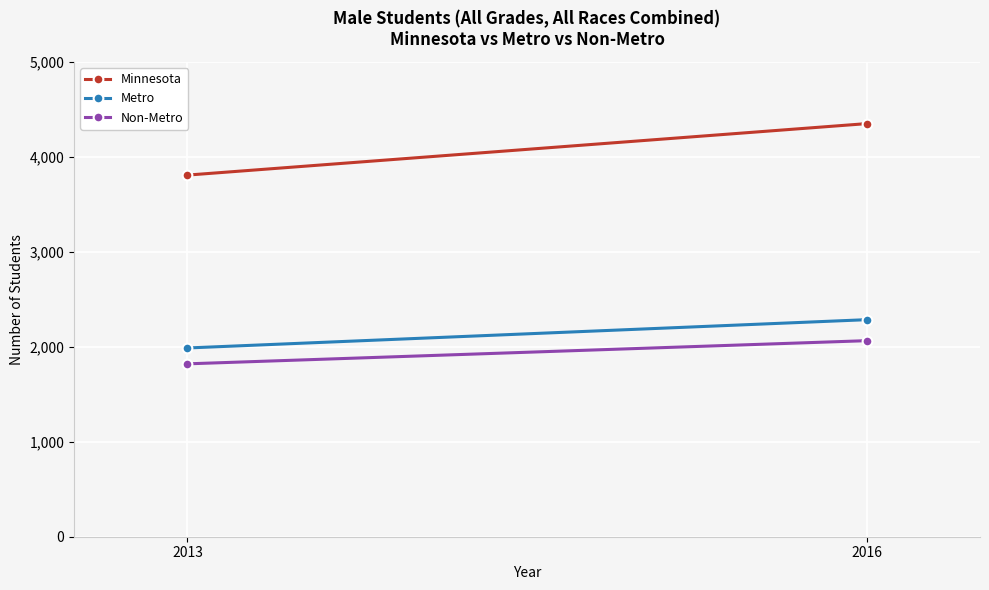

Reading left to right, extract all data points from this chart.

Minnesota: 3807	4349
Metro: 1987	2285
Non-Metro: 1820	2064